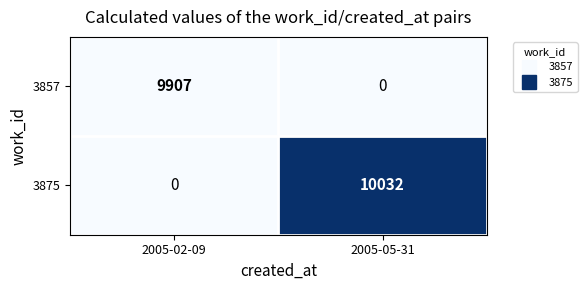

What is the difference between the maximum and minimum values in the 3875 series?

10032